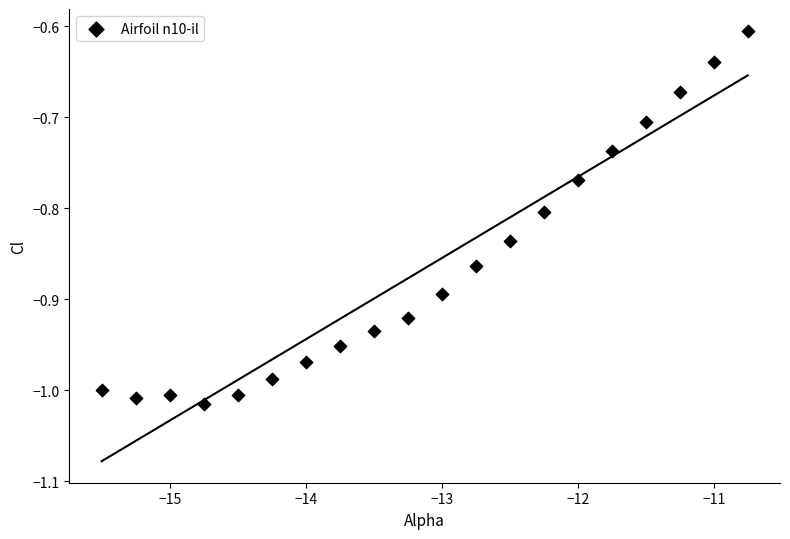

What is the range of Y values (max minus min)?

0.4